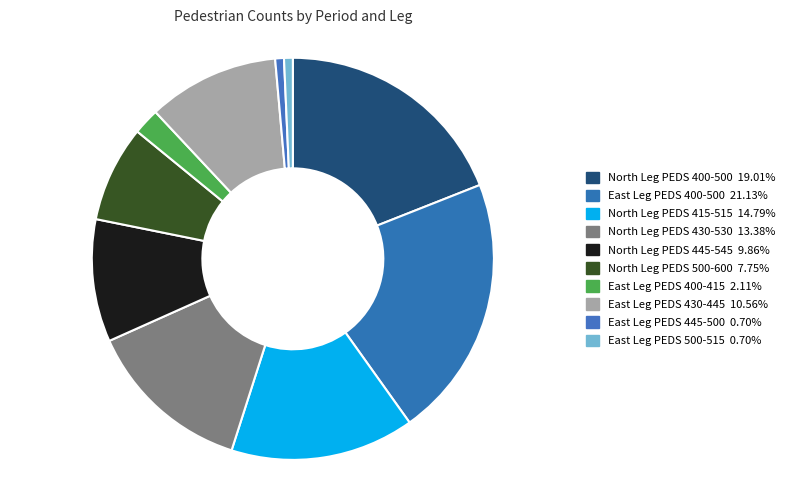

To the nearest percent, what portion does East Leg PEDS 430-445 represent?

11%